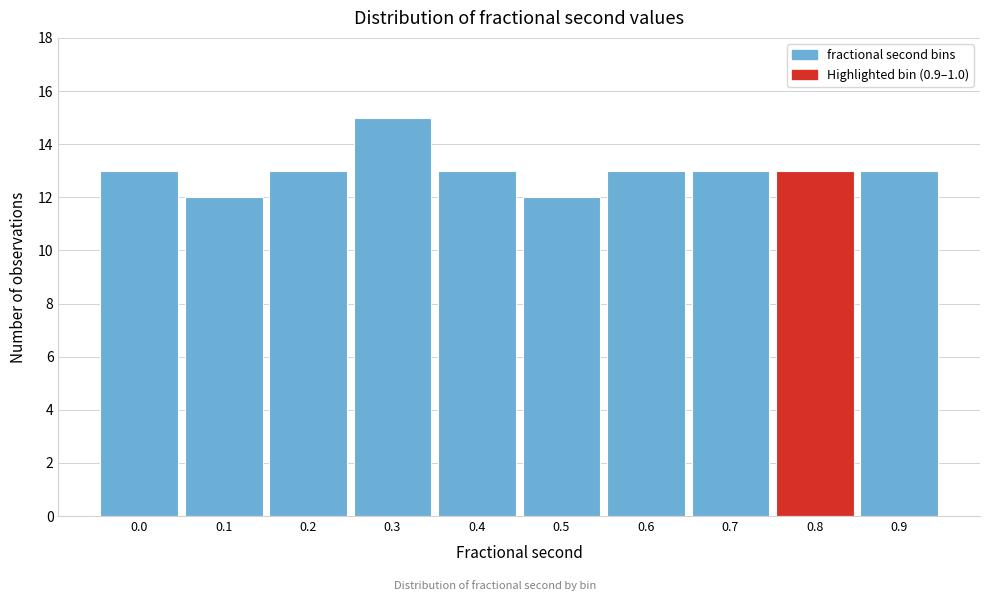

Reading left to right, extract all data points from this chart.

13	12	13	15	13	12	13	13	13	13